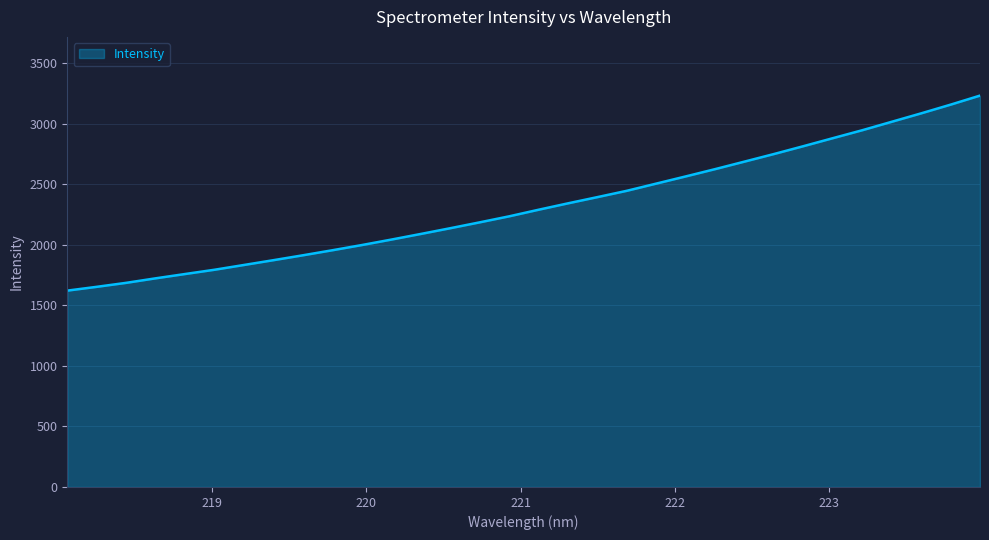

What is the difference between the maximum and minimum values?

1610.9